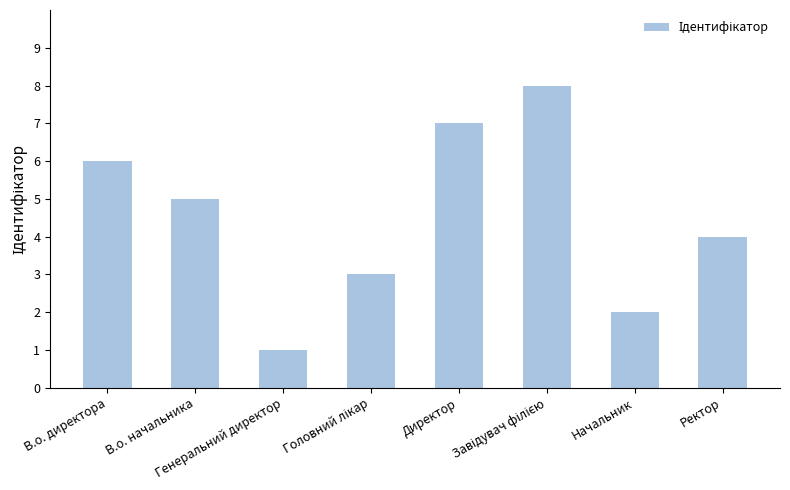

Where is the data nearest to the value 4?

Ректор